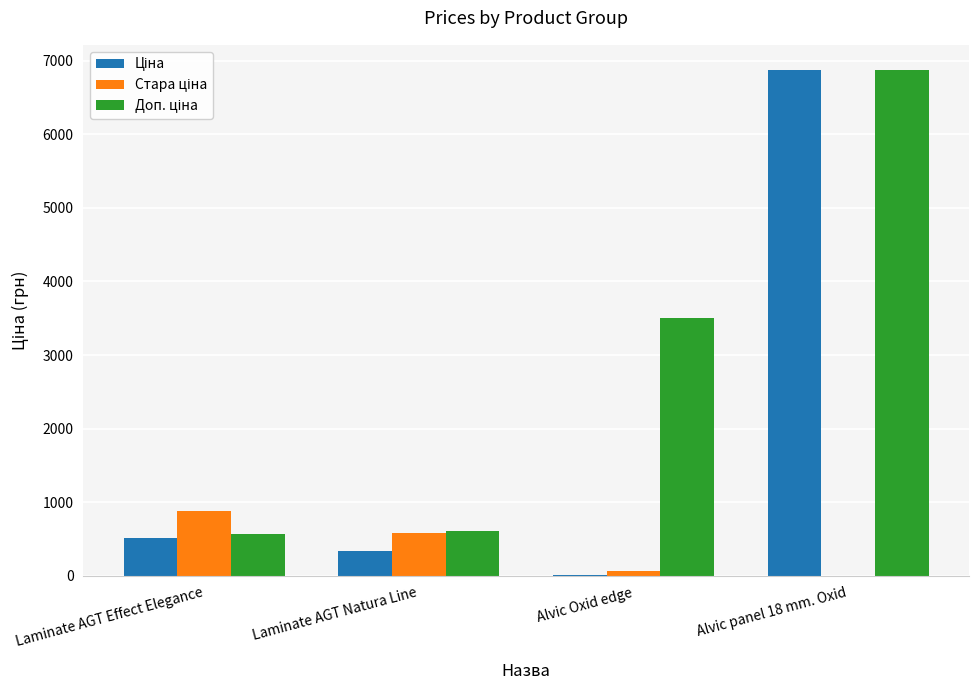

Rank the categories by Доп. ціна value from lowest to highest.

Laminate AGT Effect Elegance, Laminate AGT Natura Line, Alvic Oxid edge, Alvic panel 18 mm. Oxid